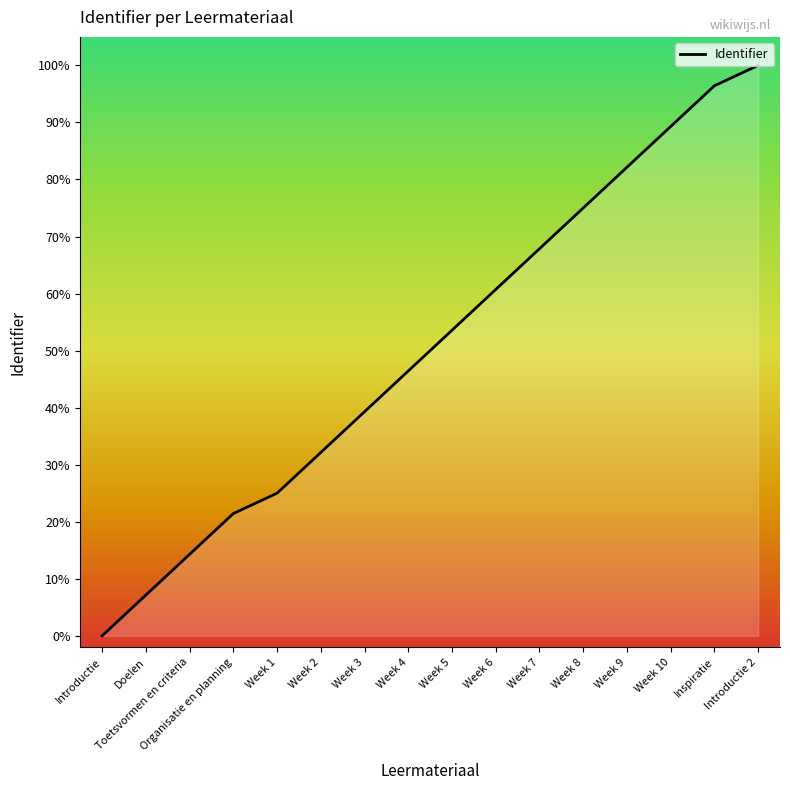

Reading left to right, transcribe all the data shown in this chart.

0.0	7.1	14.3	21.4	25.0	32.1	39.3	46.4	53.6	60.7	67.9	75.0	82.1	89.3	96.4	100.0